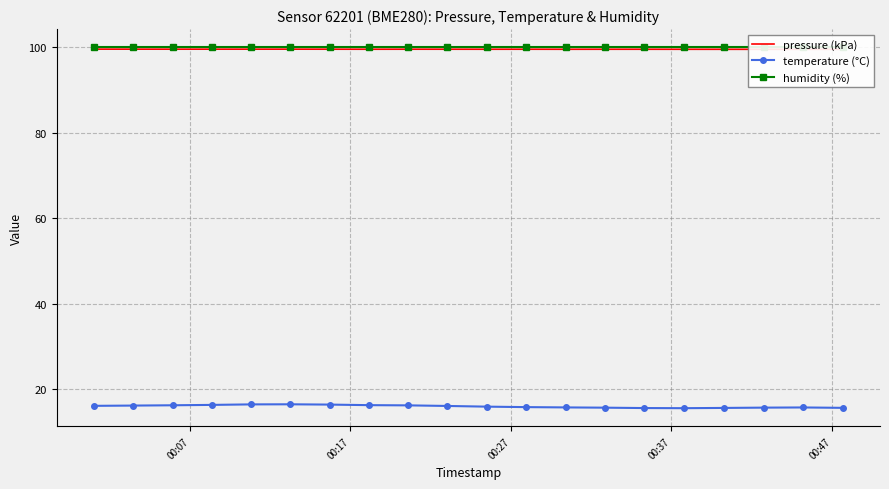

True or false: pressure (kPa) and humidity (%) cross at least once.

False